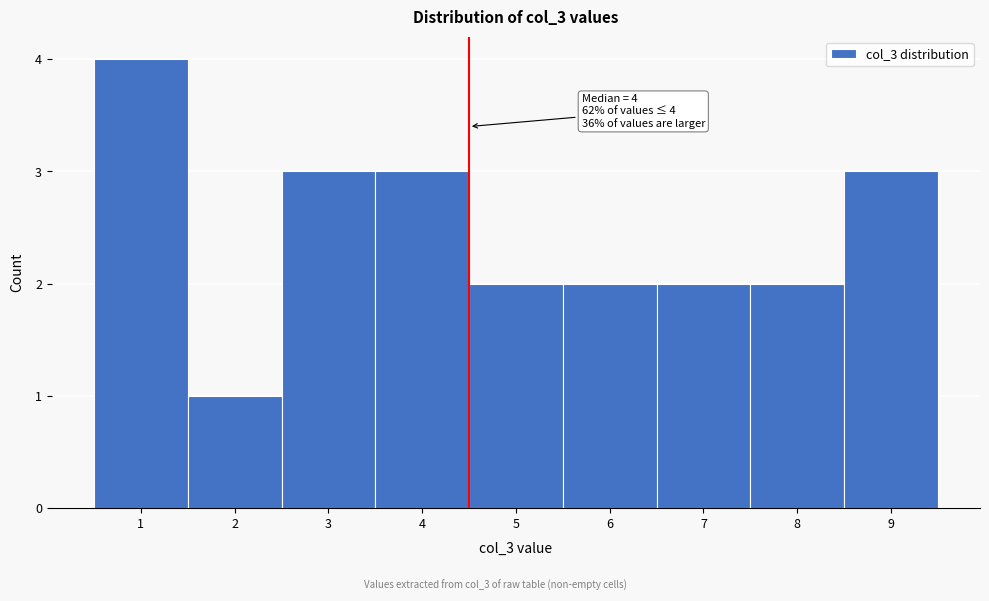

Which range on the x-axis has the tallest bar?

0.5 to 1.5